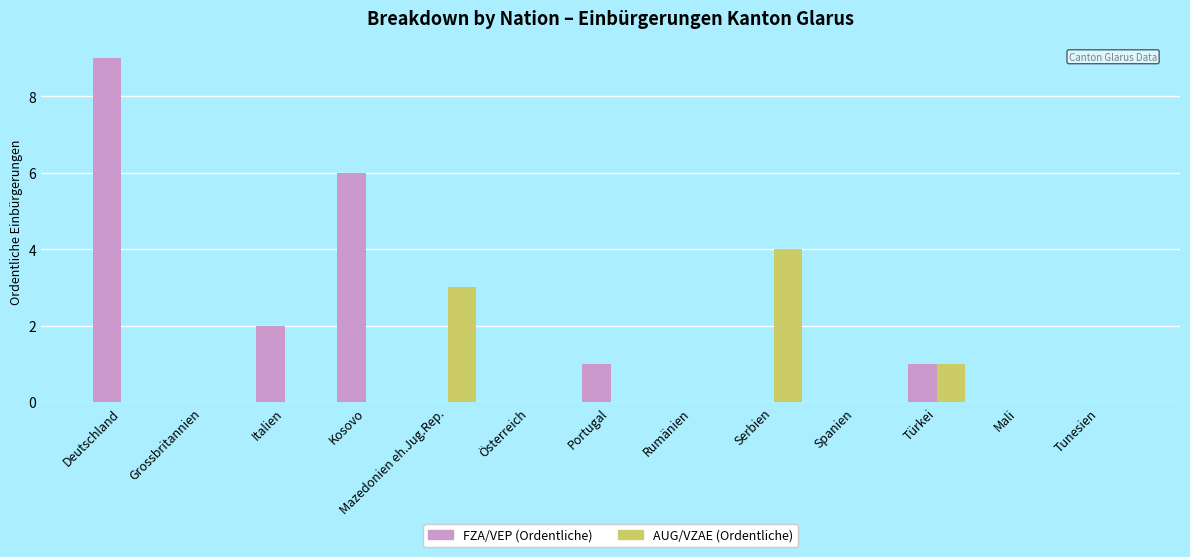

Which series has the largest total across all categories?

FZA/VEP (Ordentliche)